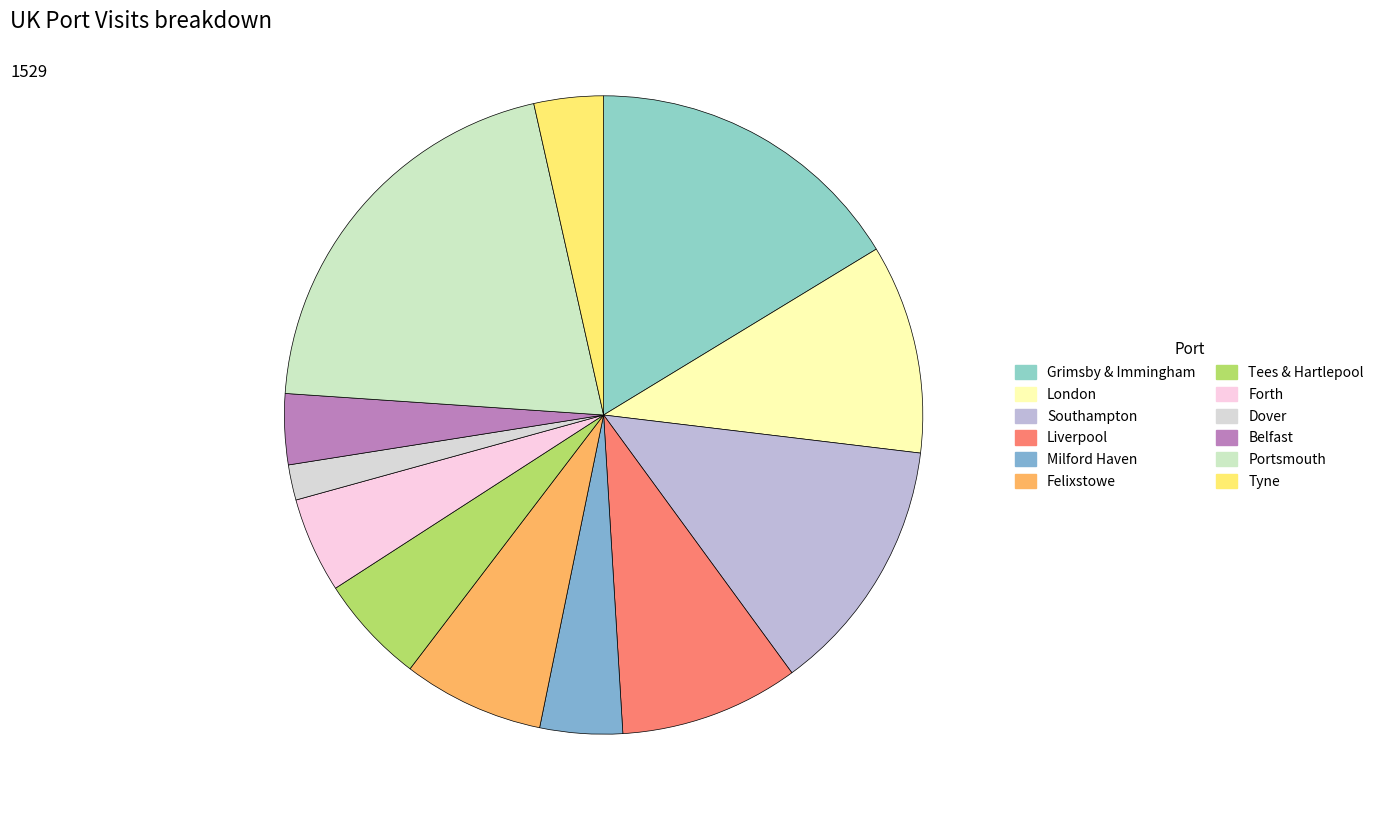

Does any single category account for the majority?

No